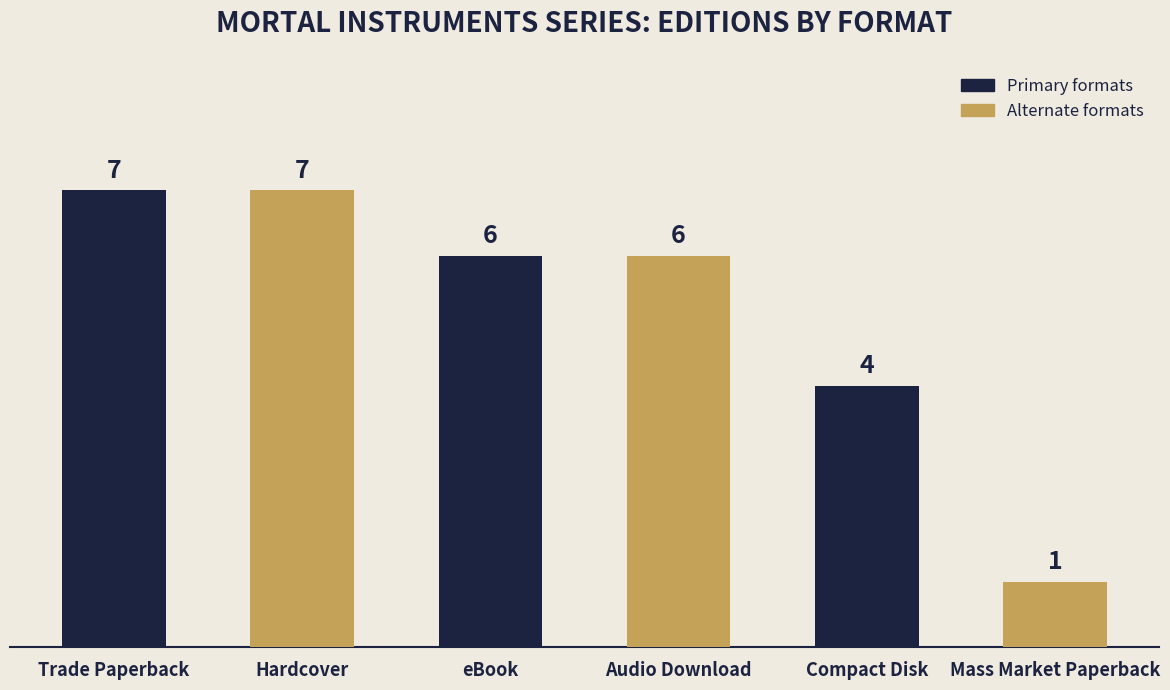

True or false: the data shows 7 at Trade Paperback.

True